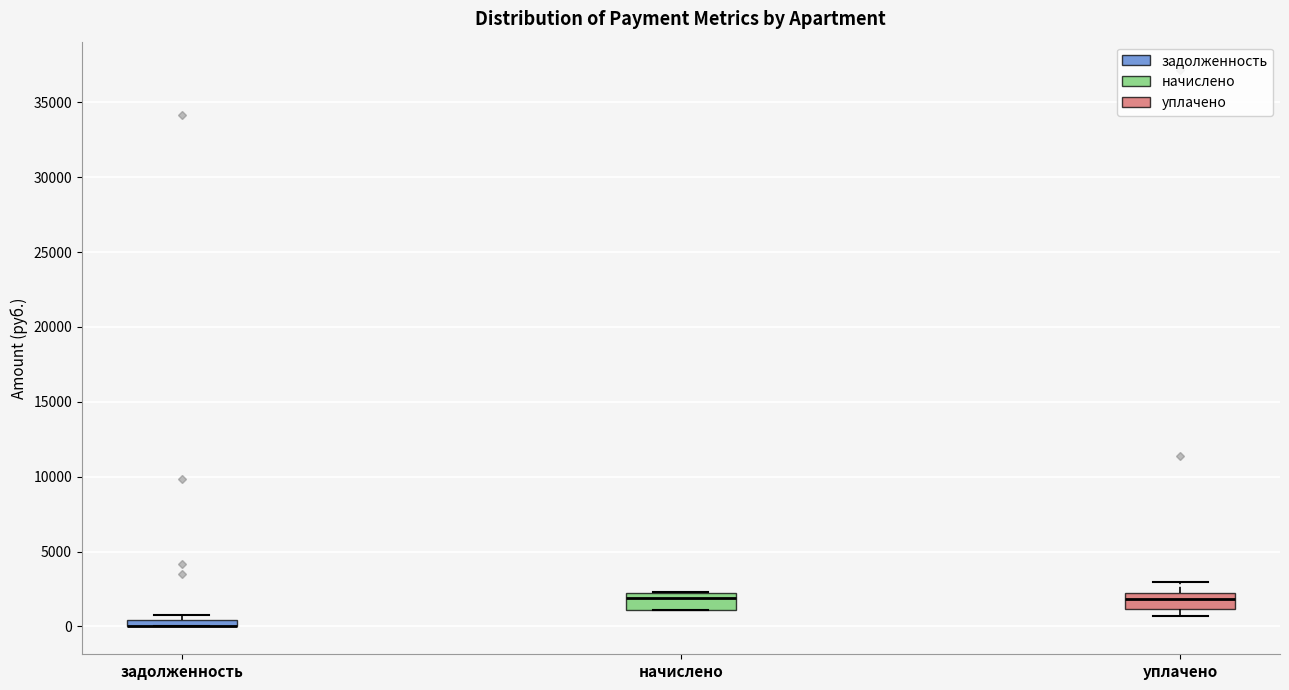

Where is the lower edge of the box for начислено on the y-axis? The values are not printed on the chart, so give them approximately, as read against the axis.

1000